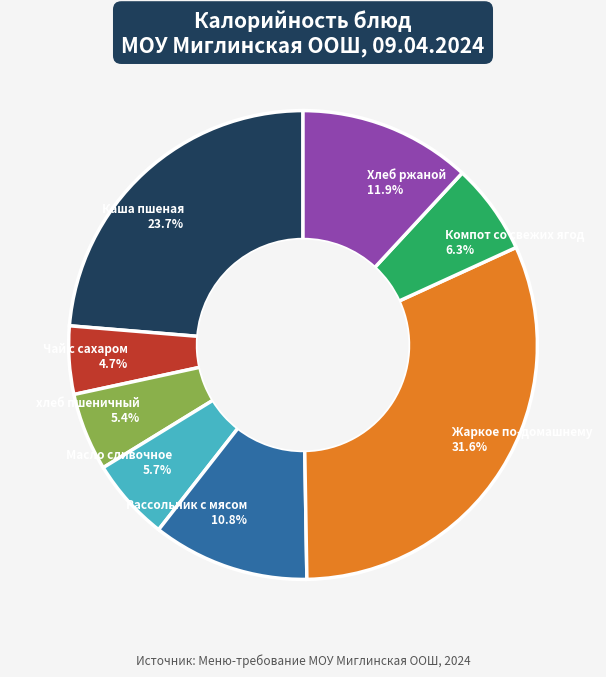

What is the ratio of the value at Рассольник с мясом to the value at Каша пшеная?

0.5